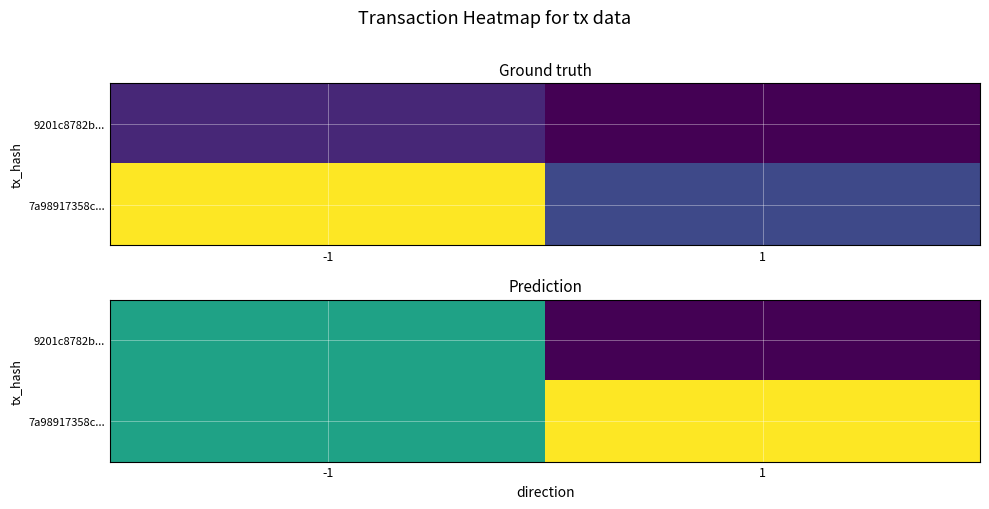

At which category is the sum across all series the highest?

-1